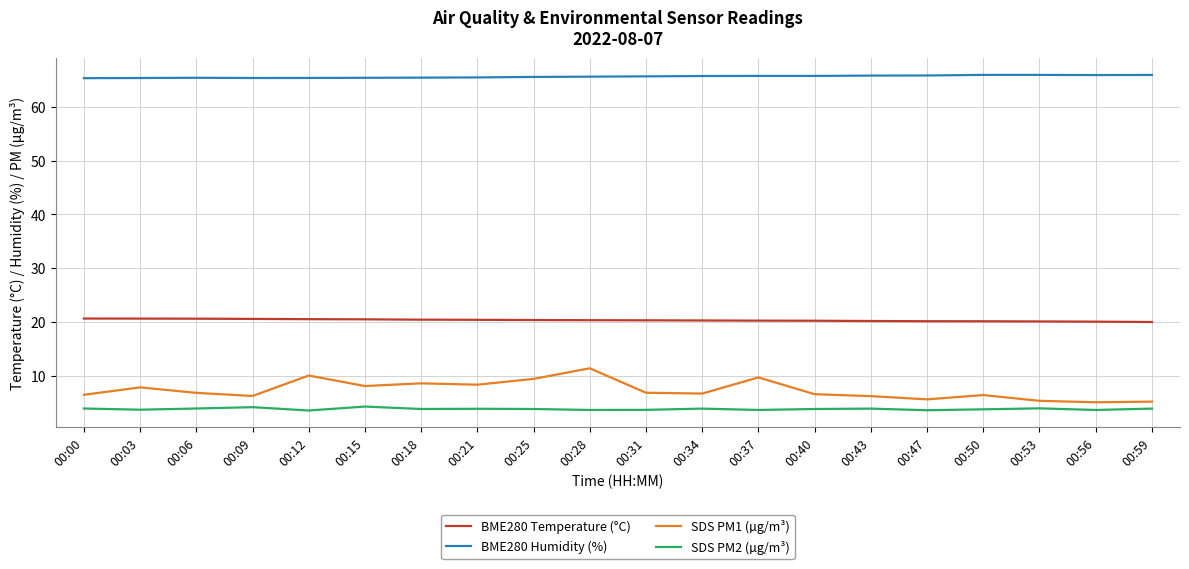

What is the maximum value for SDS PM1 (µg/m³)?

11.4